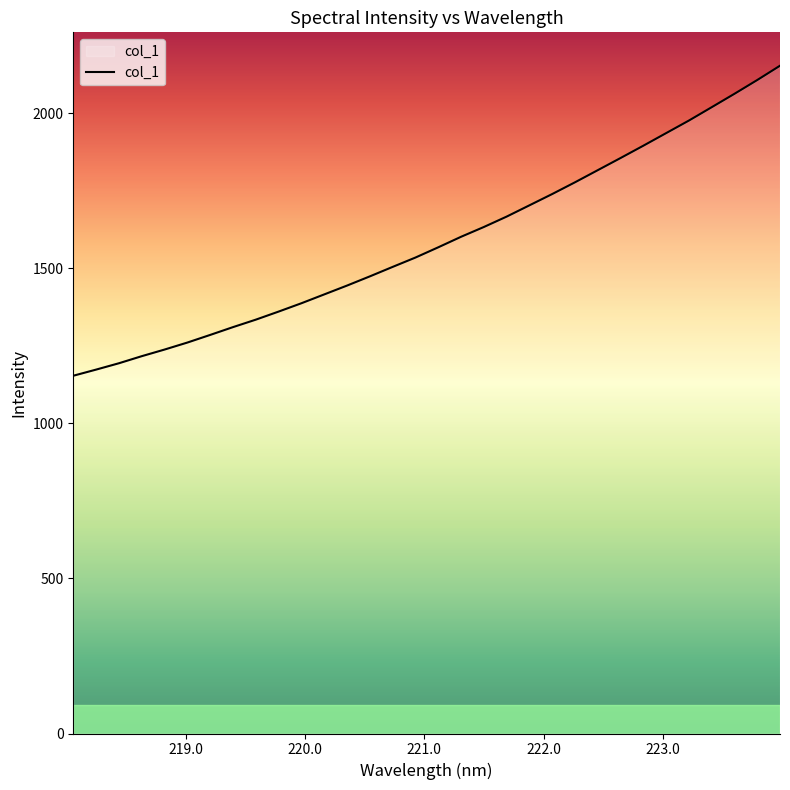

What is the minimum value shown in the chart?

1153.1